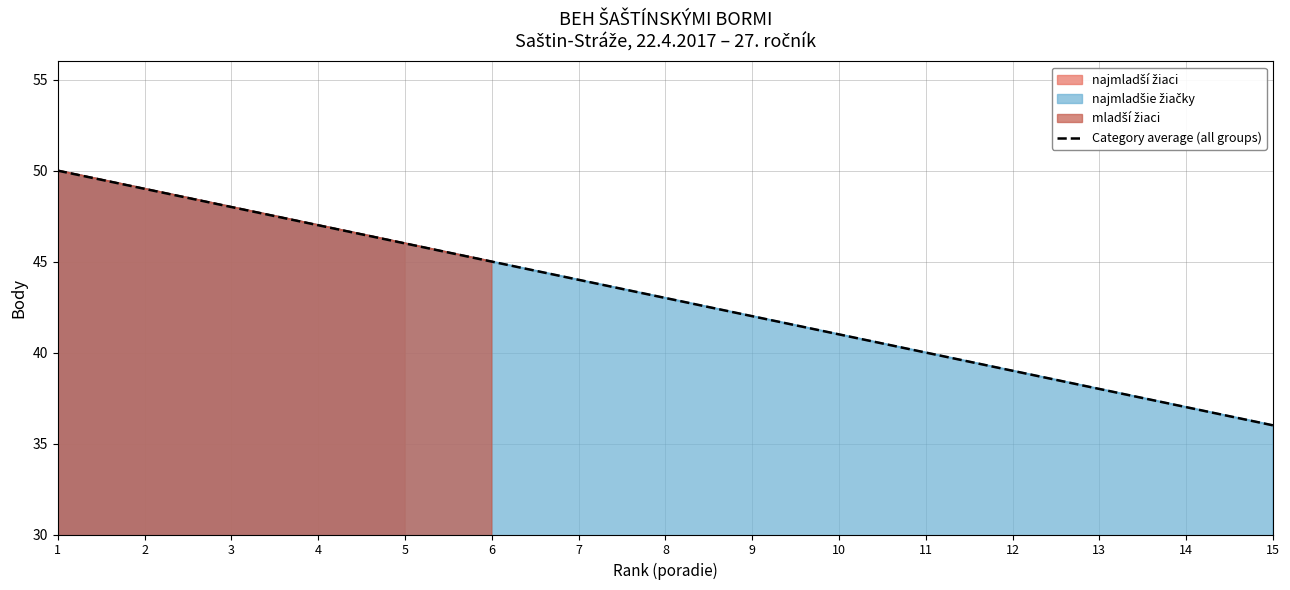

What is the difference between the values at 7 and 9?

2